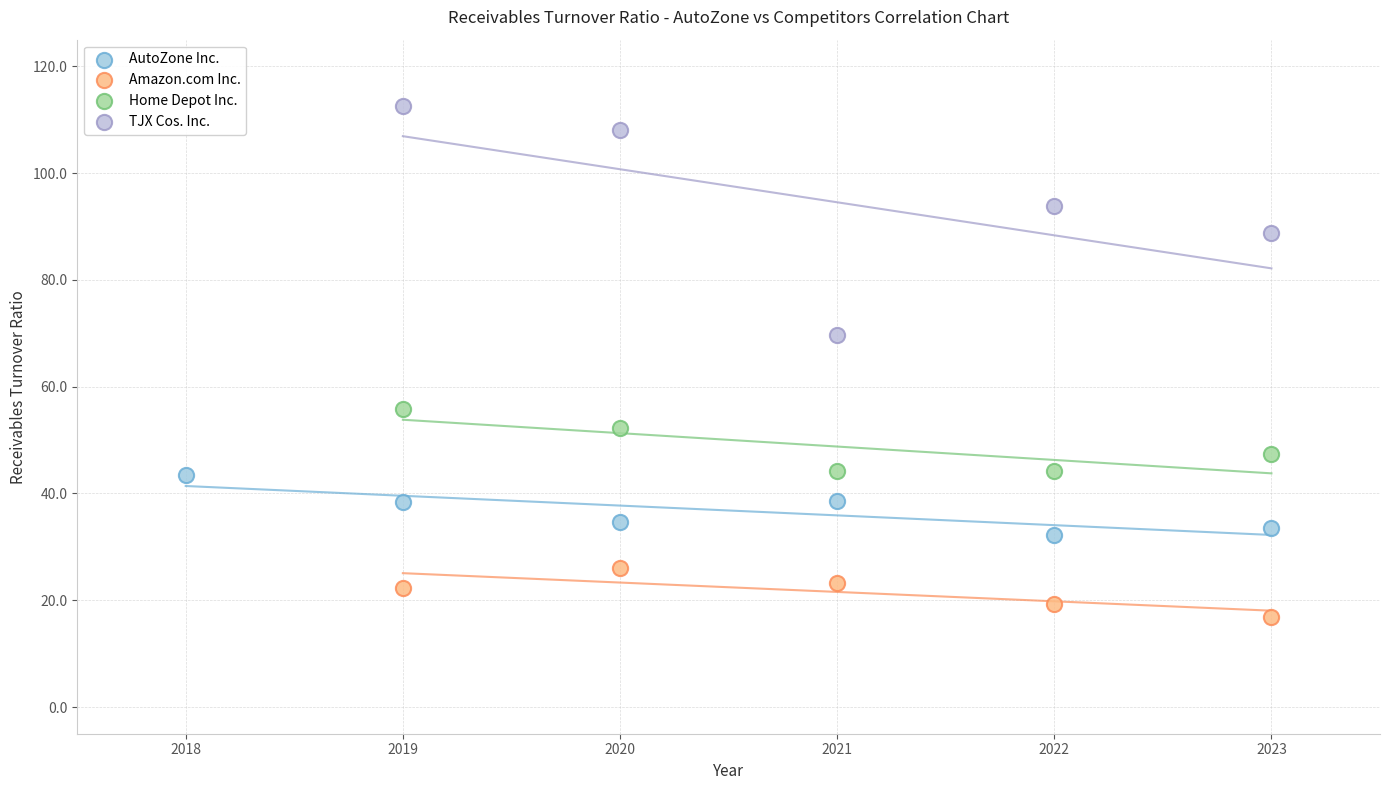

Which series contains the highest Y value?

TJX Cos. Inc.